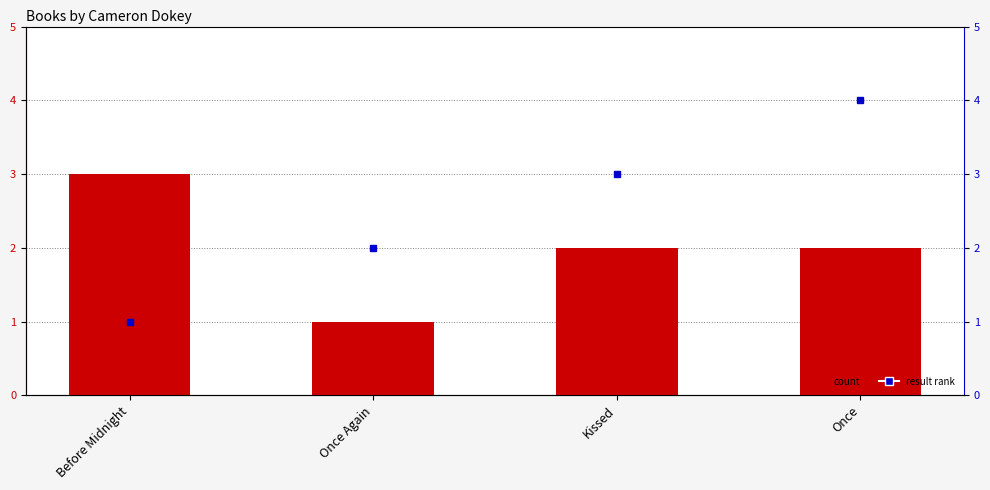

What is the sum of all result rank values?

10